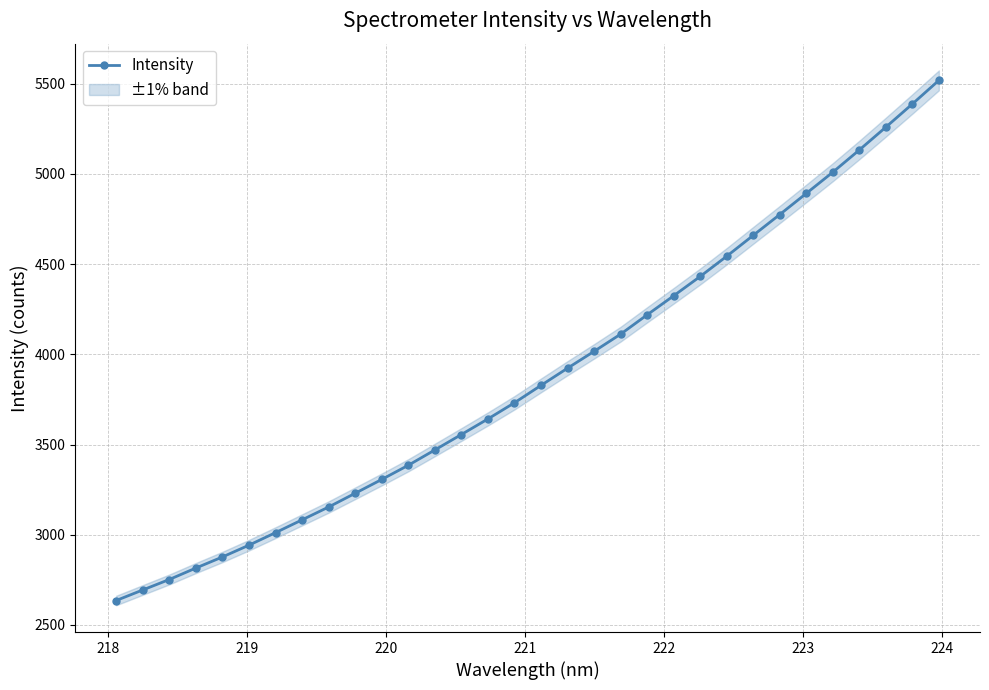

How many values are below 3827?

16